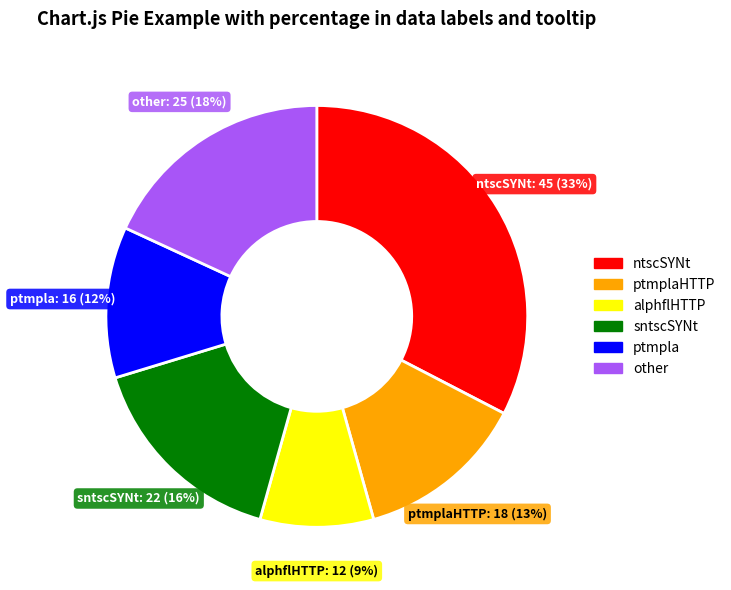

Rank the categories by value from lowest to highest.

alphflHTTP, ptmpla, ptmplaHTTP, sntscSYNt, other, ntscSYNt